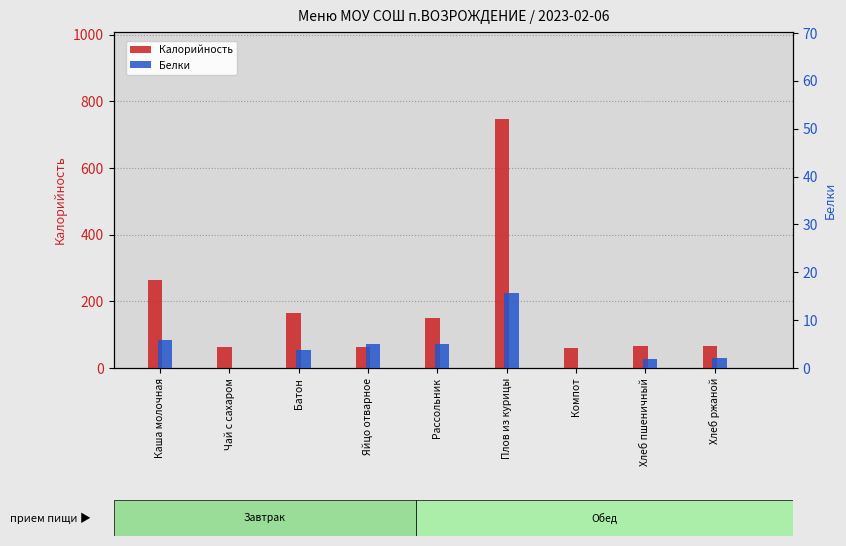

How many groups of bars are there?

9